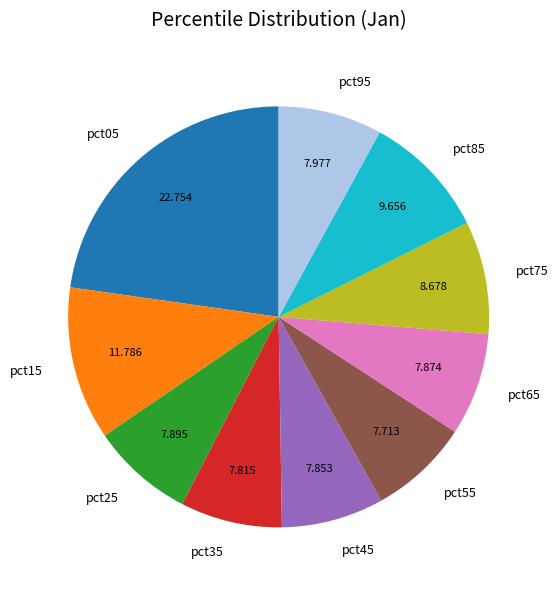

Combined, do pct95 and pct75 account for over 50%?

No